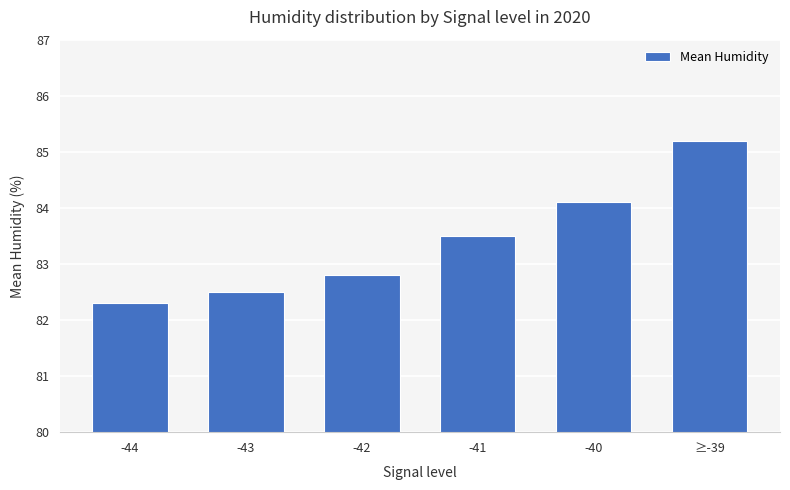

The chart shows a value of 82.3 at -44. True or false?

True